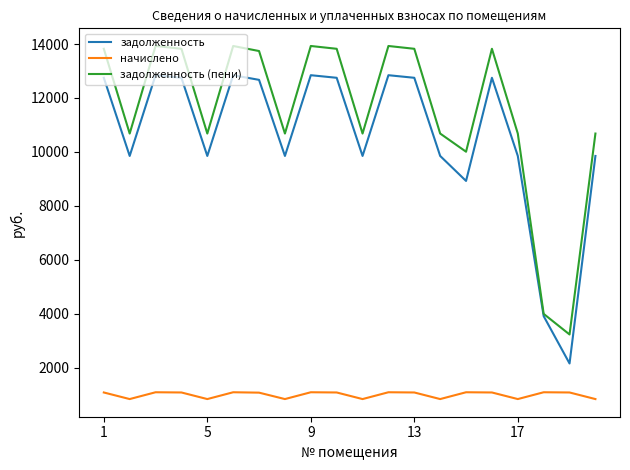

How many lines are shown in the chart?

3